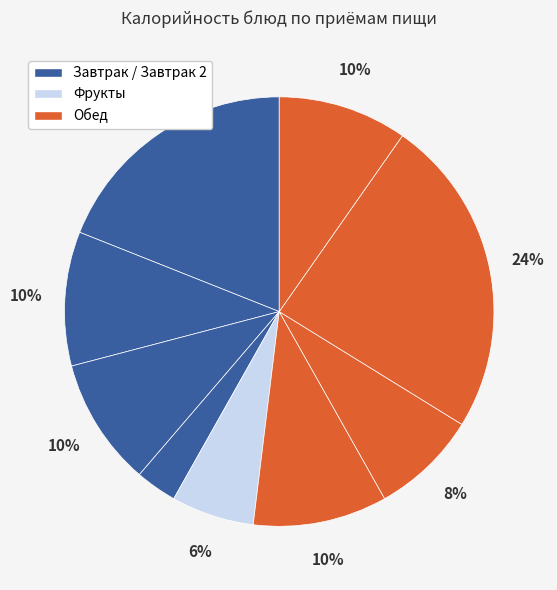

How many segments does this pie chart have?

9